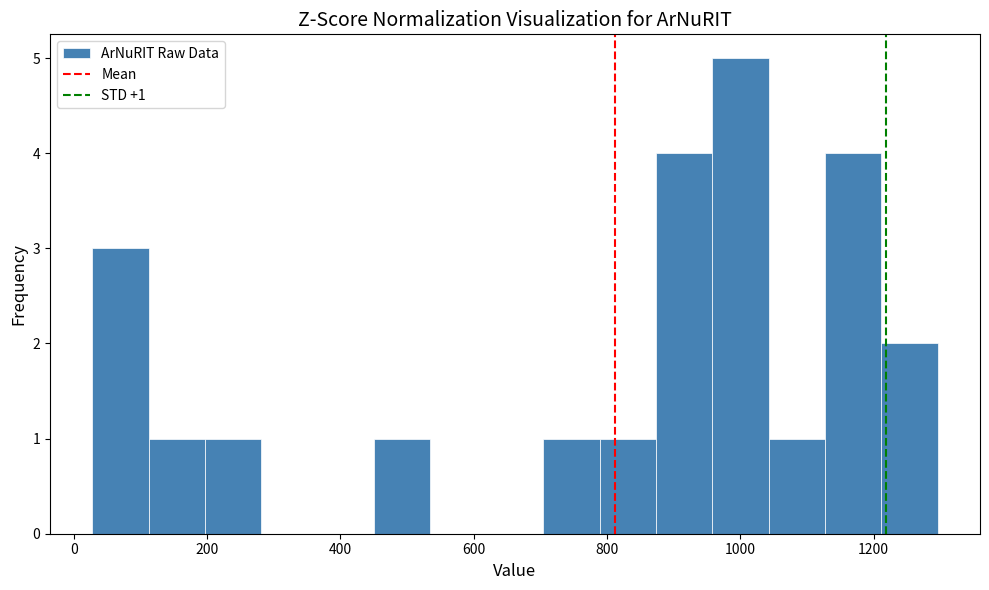

Which range on the x-axis has the tallest bar?

960 to 1040